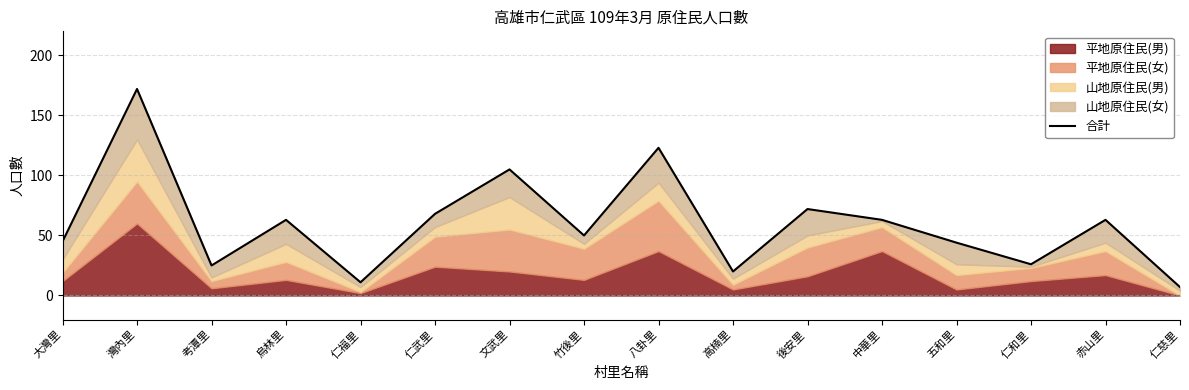

How many points are higher than both their immediate neighbors (excluding endpoints)?

6